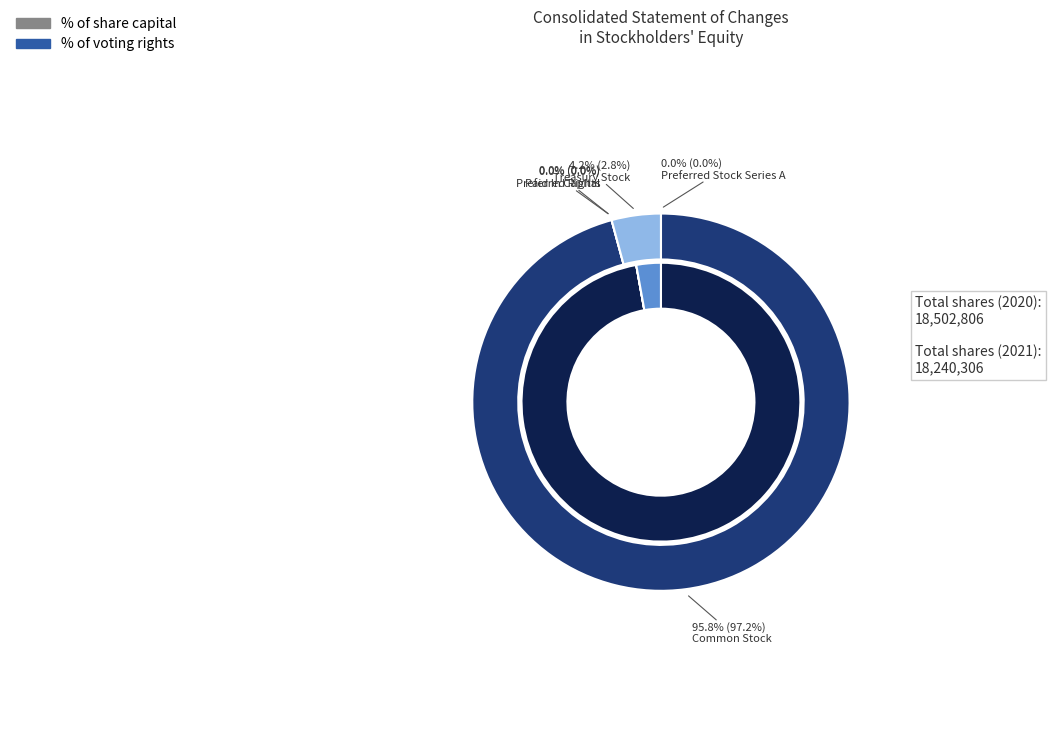

Rank the categories by shares_2021 value from highest to lowest.

Common Stock, Treasury Stock, Preferred Stock Series A, Preferred Rights, Paid In Capital